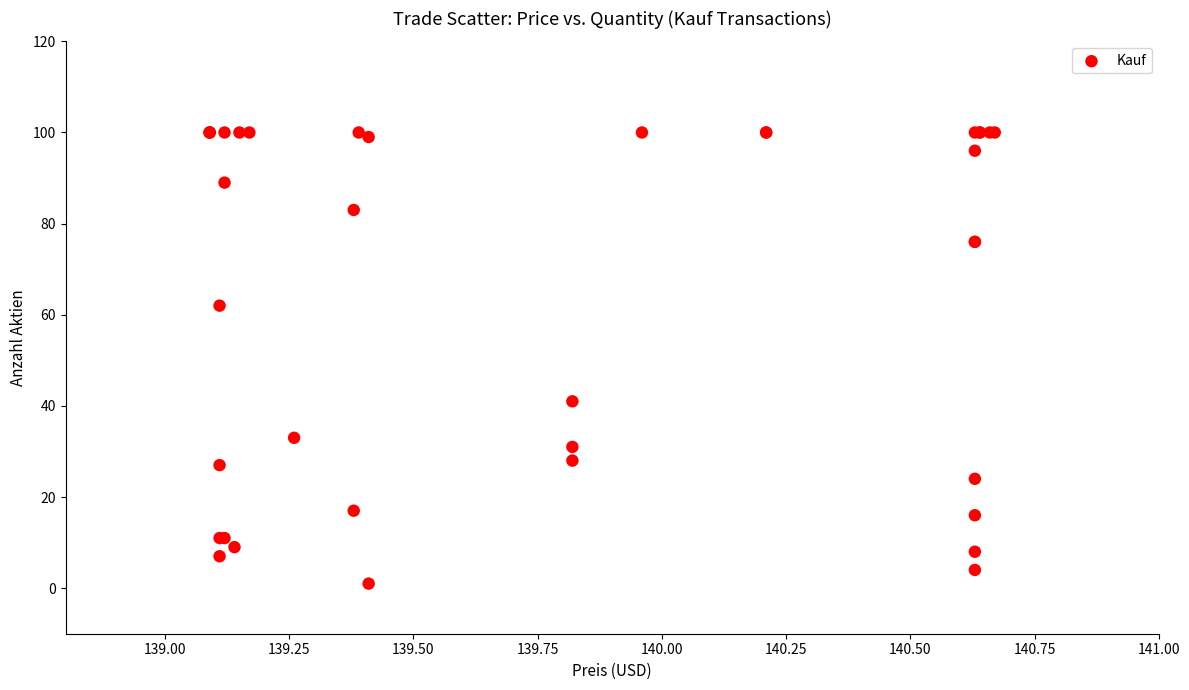

What Y value in the scatter plot is closest to 50?

41